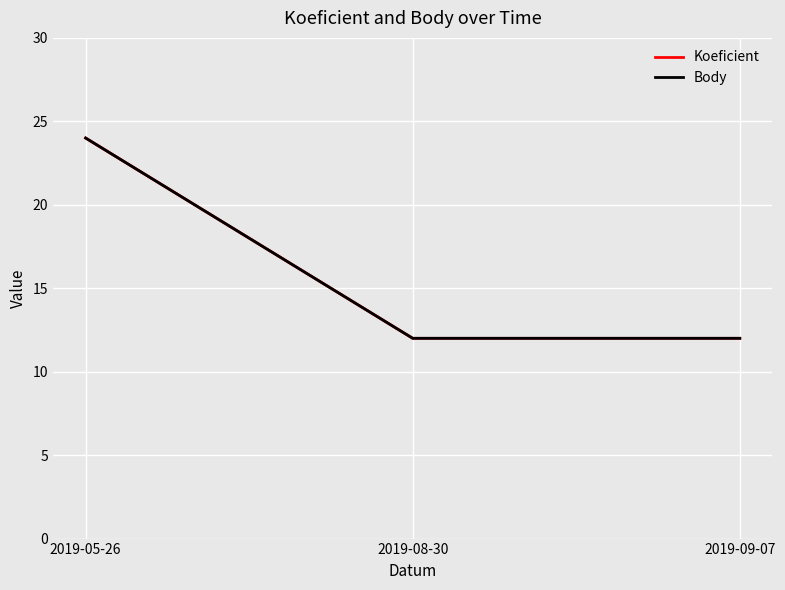

What is the sum of all Body values?

48